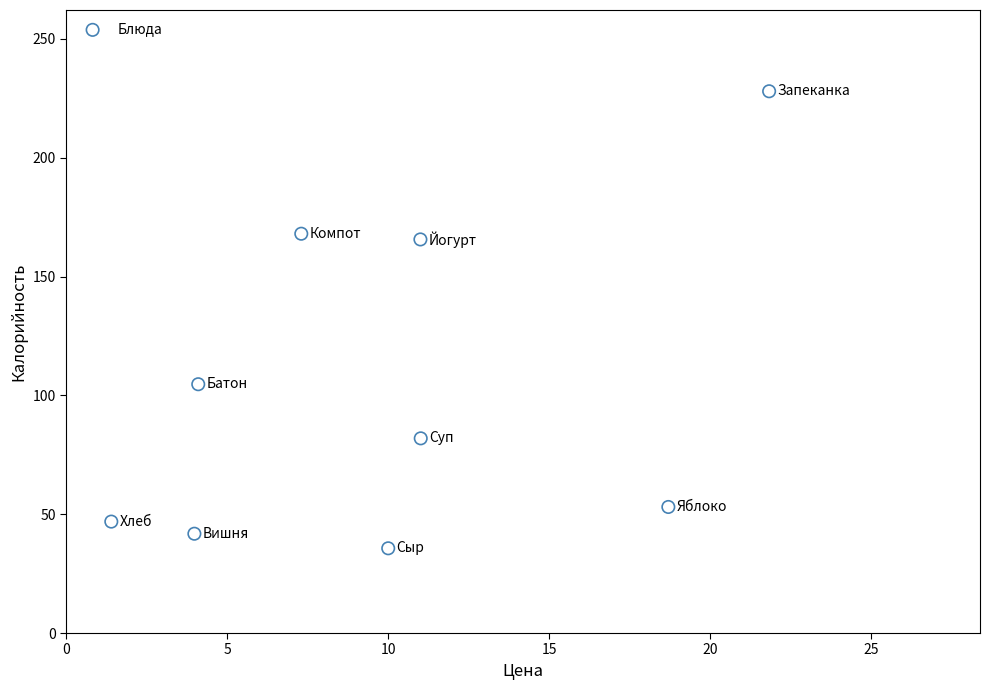

What is the range of Y values (max minus min)?

192.3